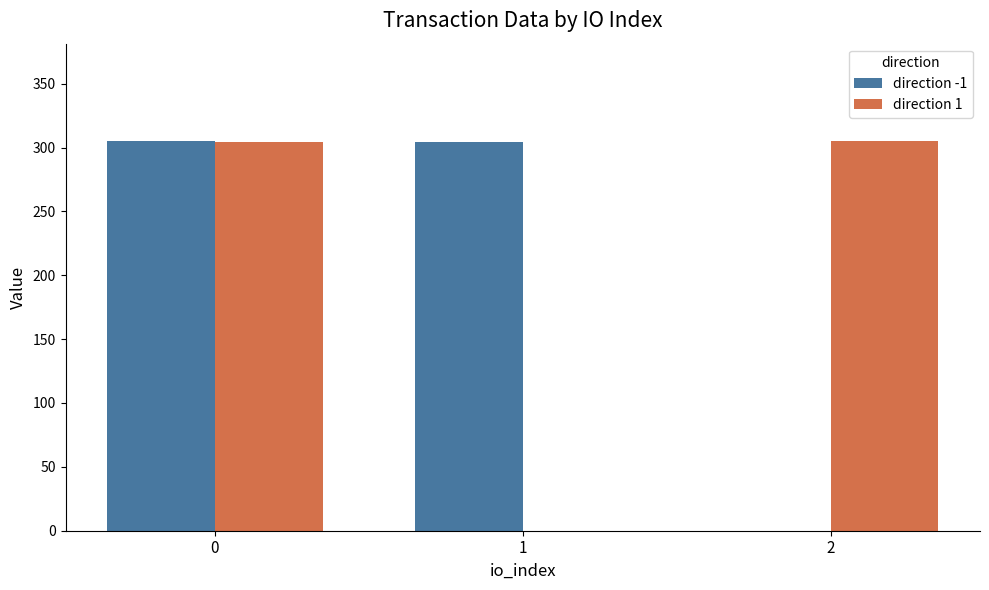

The direction 1 series shows 0.0 at 1. True or false?

True